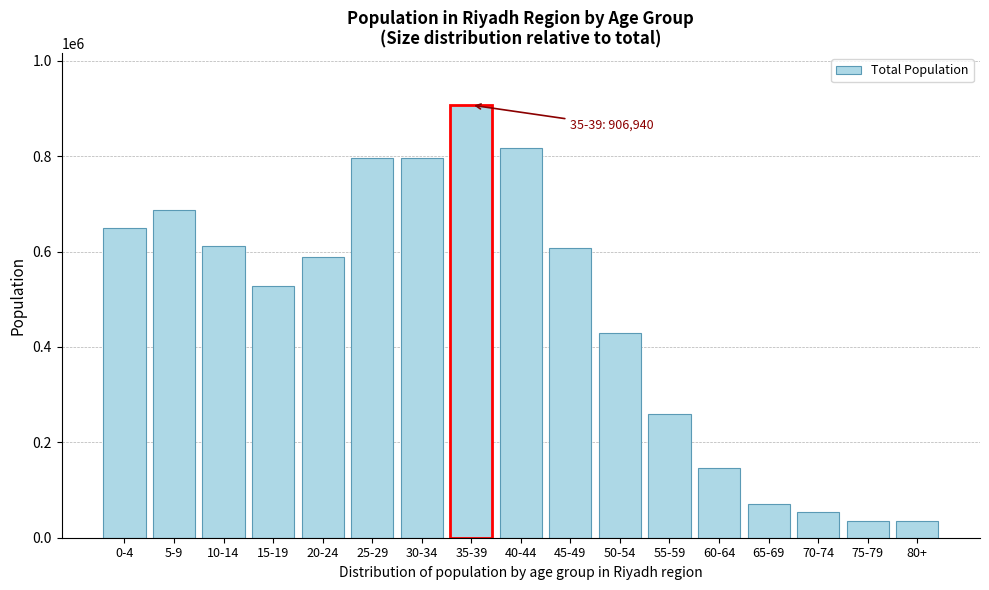

What is the label of the 11th bar from the left?

50-54